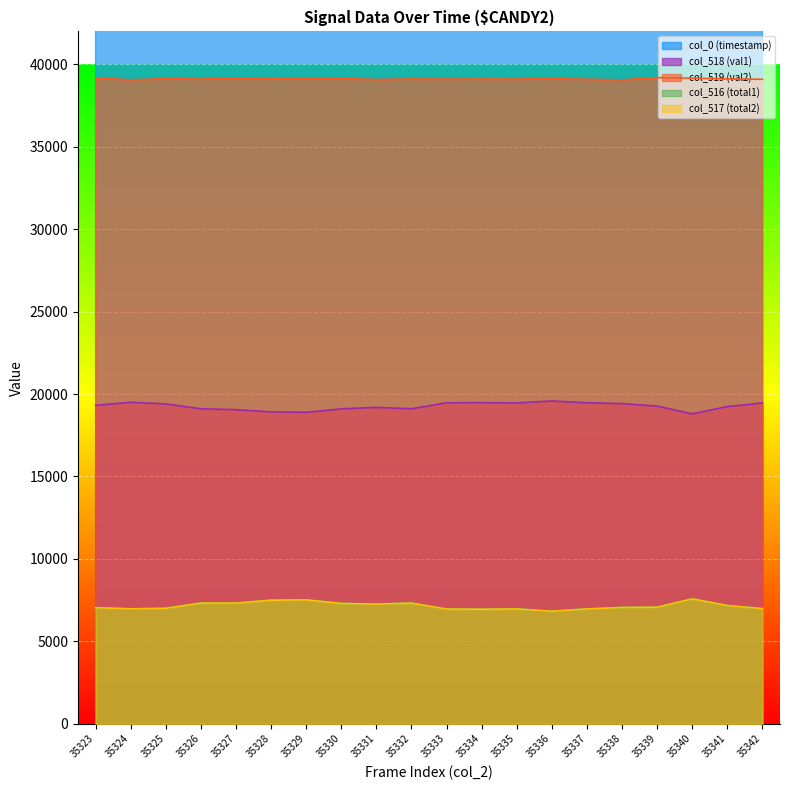

In col_518 (val1), how many points are higher than both neighbors (excluding endpoints)?

4